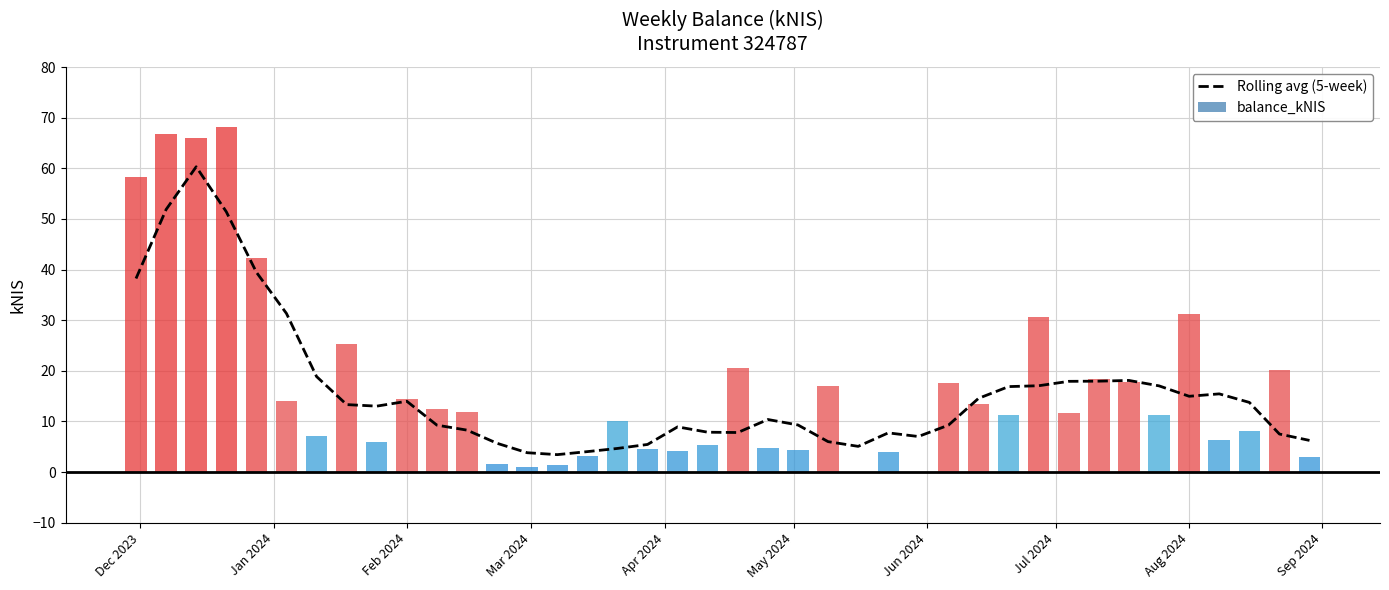

At which label does the data first exceed 13?

Dec 2023